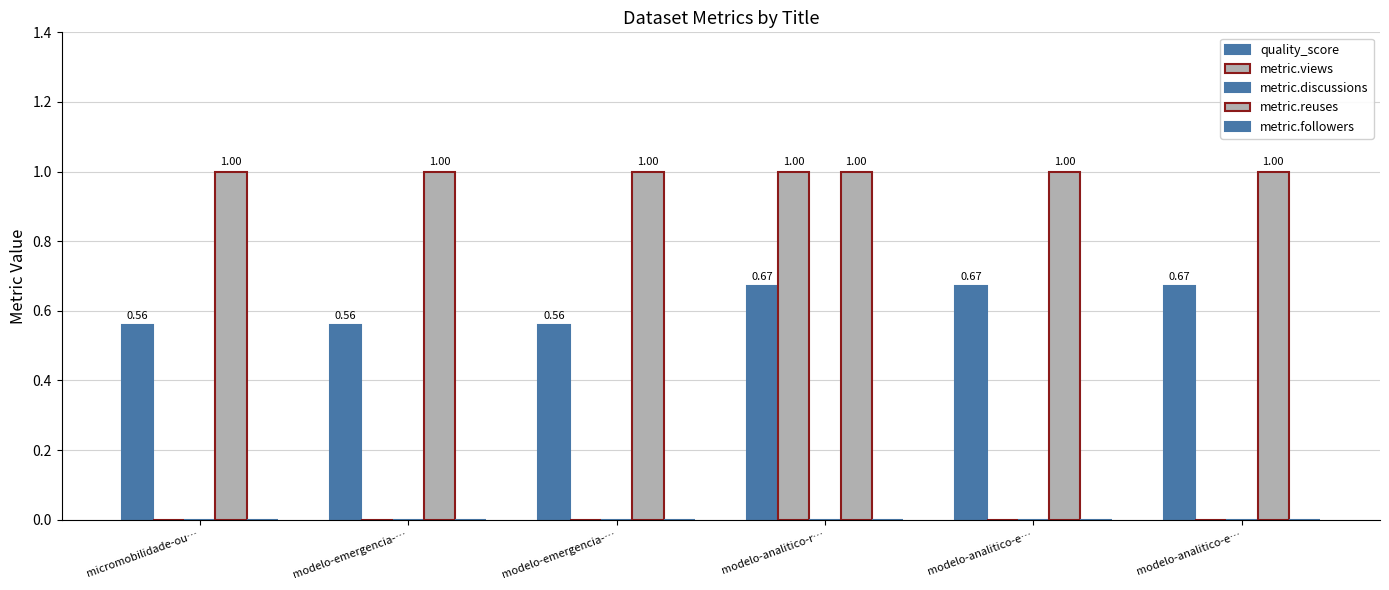

What is the lowest value of the metric.reuses series?

1.0